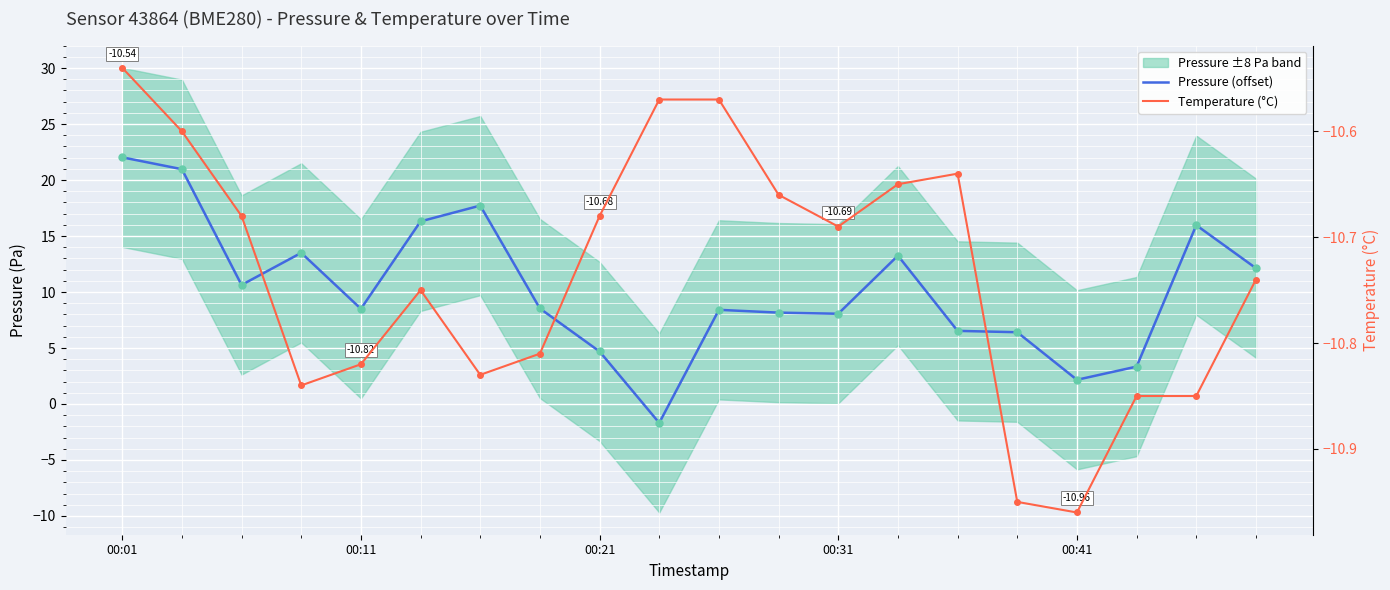

Is the value of Pressure (offset) at 13 greater than the value of Temperature (°C) at 9?

Yes